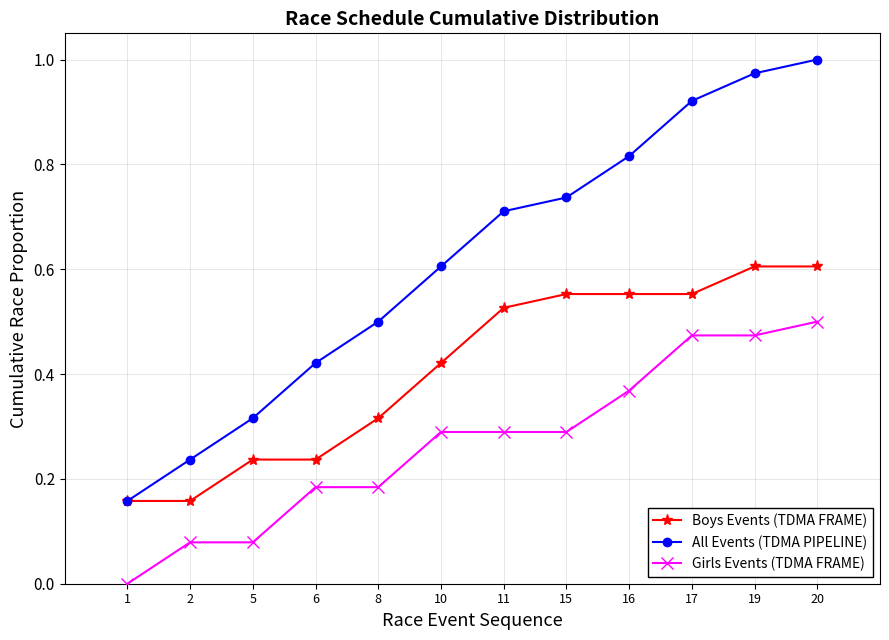

True or false: Girls Events (TDMA FRAME) and All Events (TDMA PIPELINE) intersect in this chart.

False